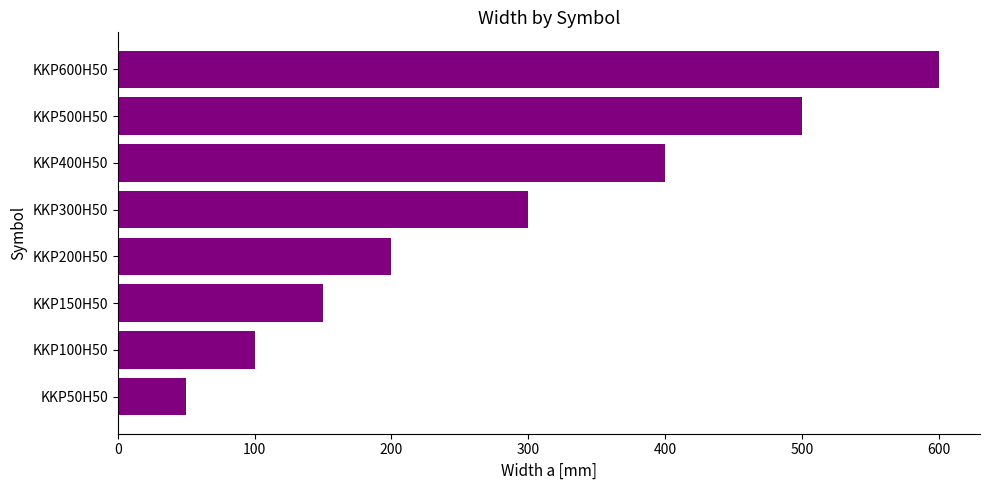

Which has a higher value, KKP500H50 or KKP400H50?

KKP500H50